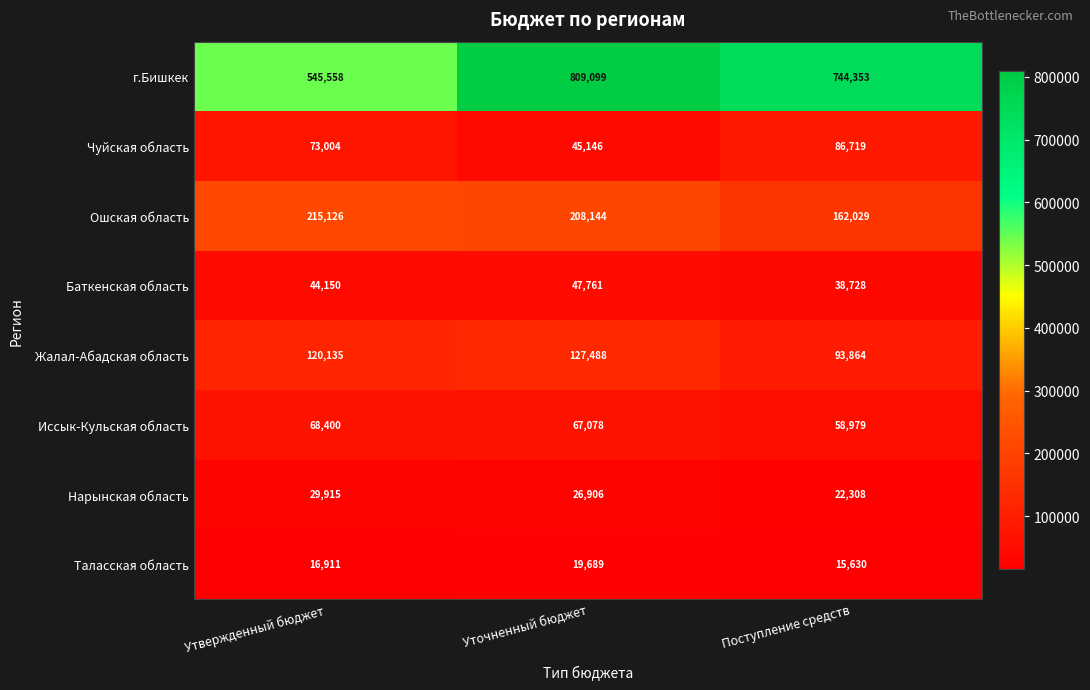

Where is Чуйская область nearest to the value 65932?

Утвержденный бюджет